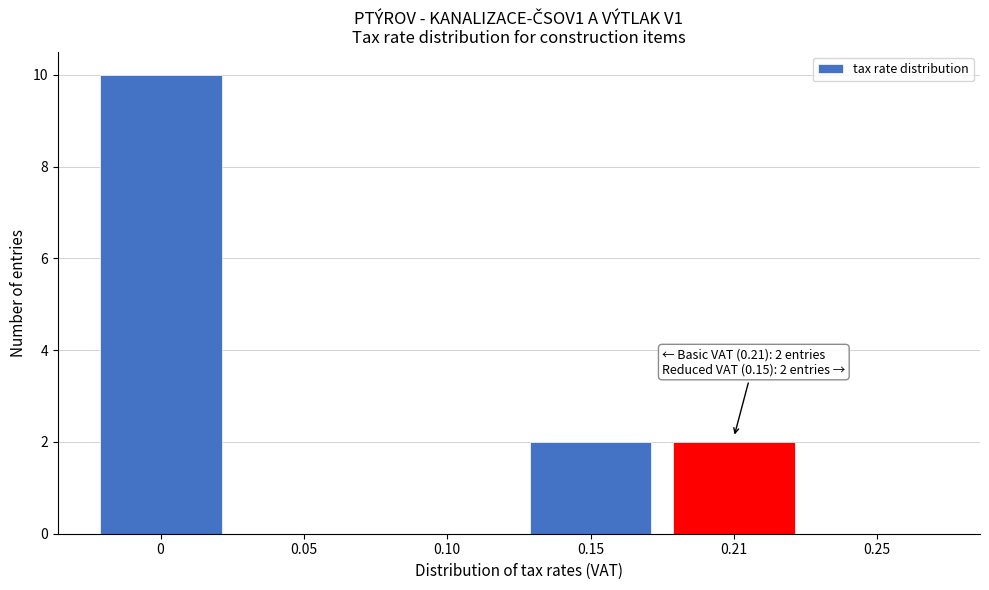

Reading left to right, list all the values displayed in this chart.

0=10	0.05=0	0.10=0	0.15=2	0.21=2	0.25=0